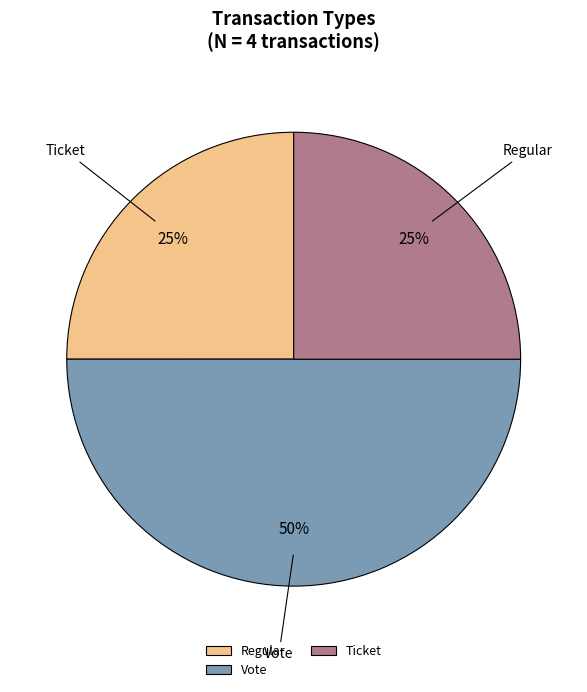

To the nearest percent, what portion does Ticket represent?

25%